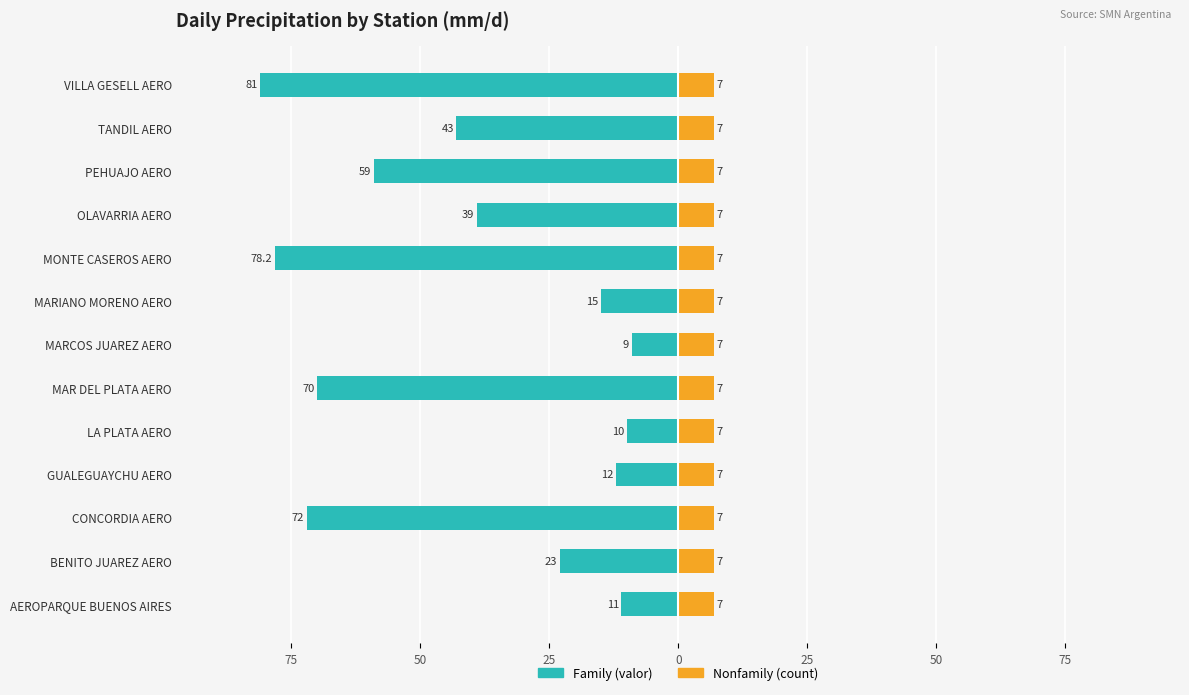

Which series has the widest spread of values?

Family (valor)